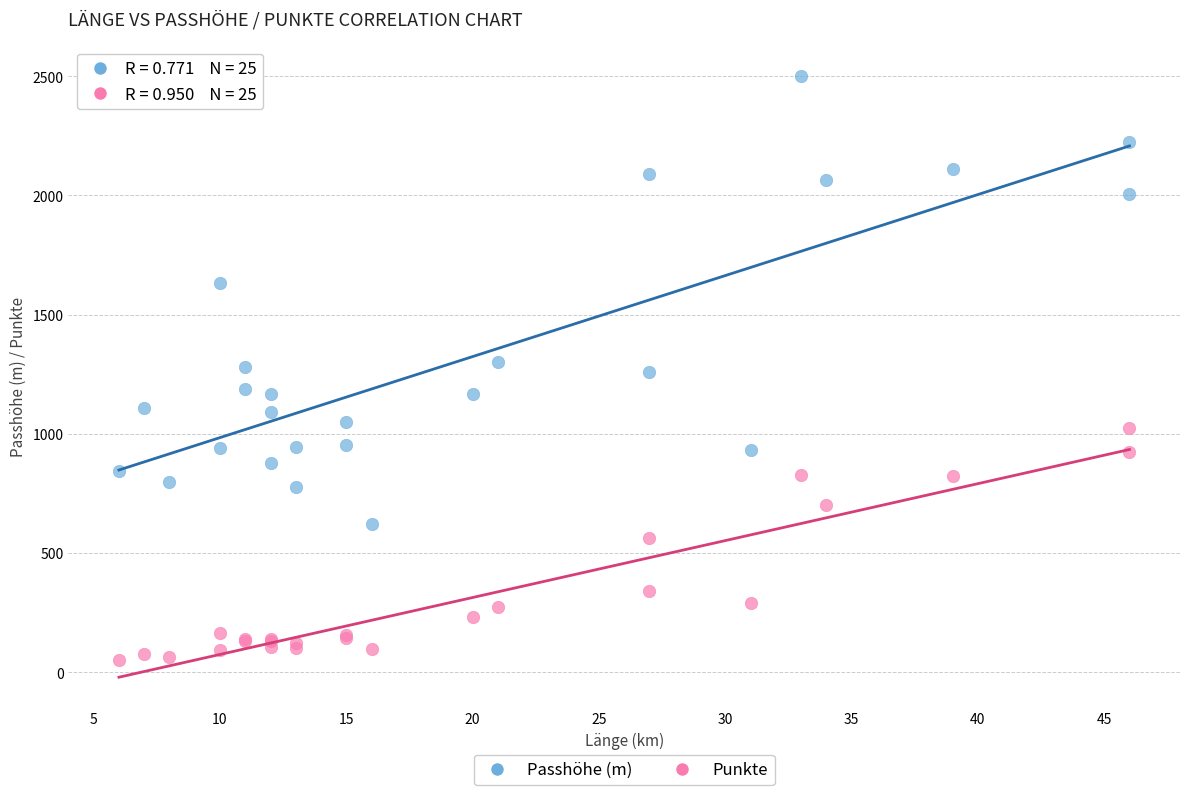

What are all the series names shown in the legend?

Passhöhe (m), Punkte